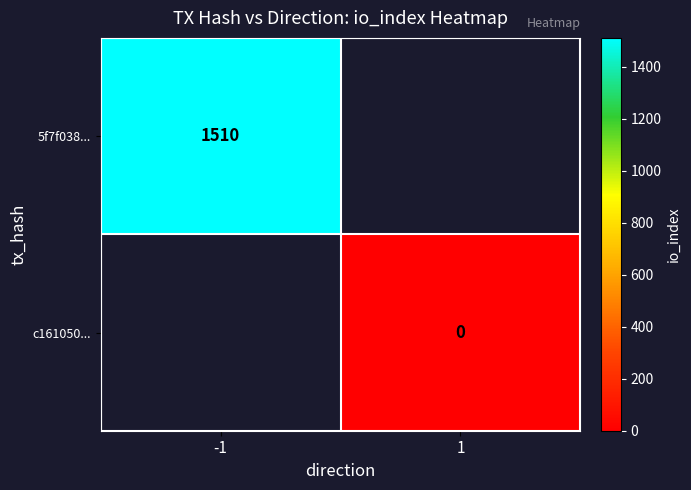

True or false: 5f7f038... has a value of 1510 at -1.

True